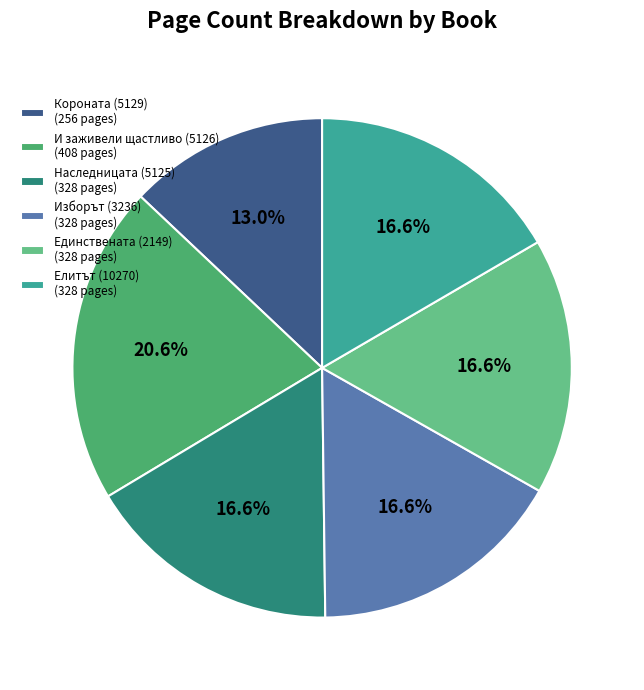

How many slices are in this pie chart?

6